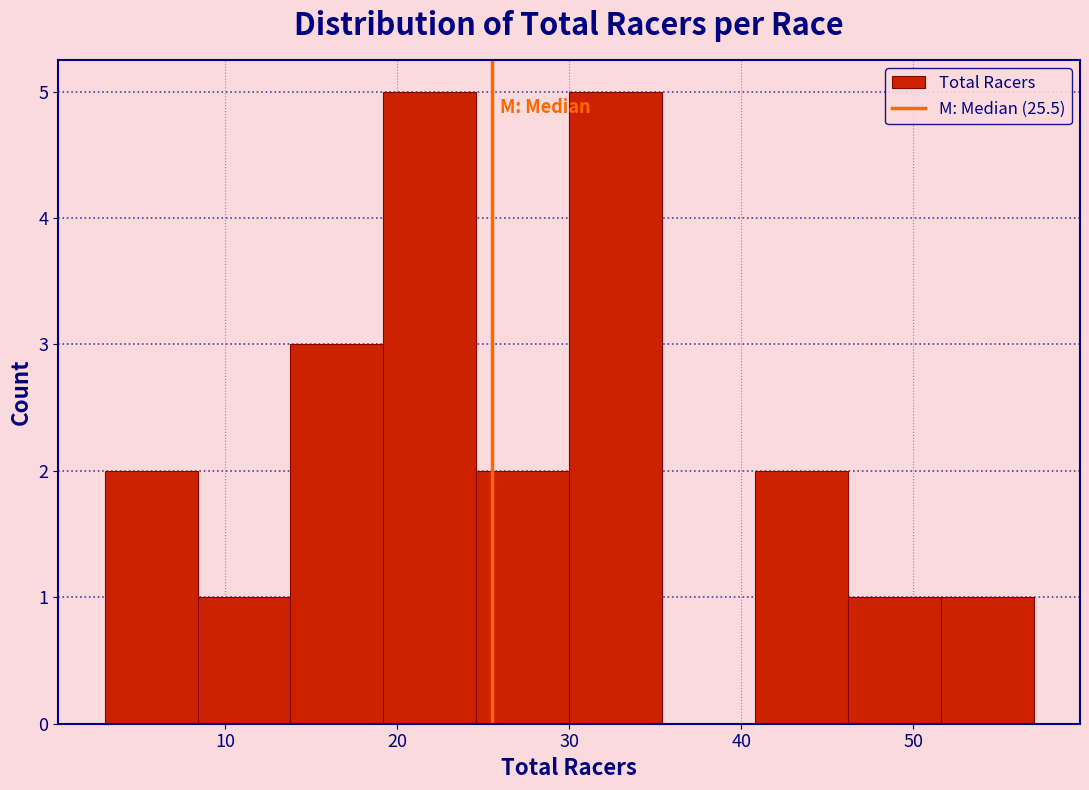

Reading left to right, list every bar in this chart as the range it spans on the x-axis followed by its height. Neither the bar edges nor the heights are printed on the chart, so give them approximately, as read against the axes.

3.0 to 8.4: 2
8.4 to 13.8: 1
13.8 to 19.2: 3
19.2 to 24.6: 5
24.6 to 30.0: 2
30.0 to 35.4: 5
35.4 to 40.8: 0
40.8 to 46.2: 2
46.2 to 51.6: 1
51.6 to 57.0: 1